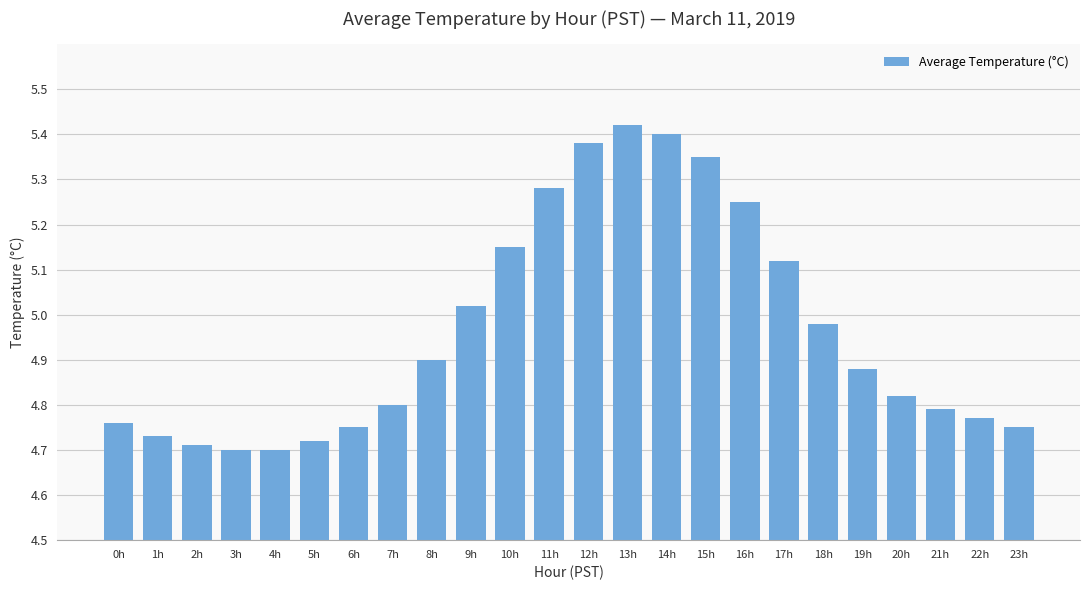

True or false: the data shows 2.4 at 17h.

False